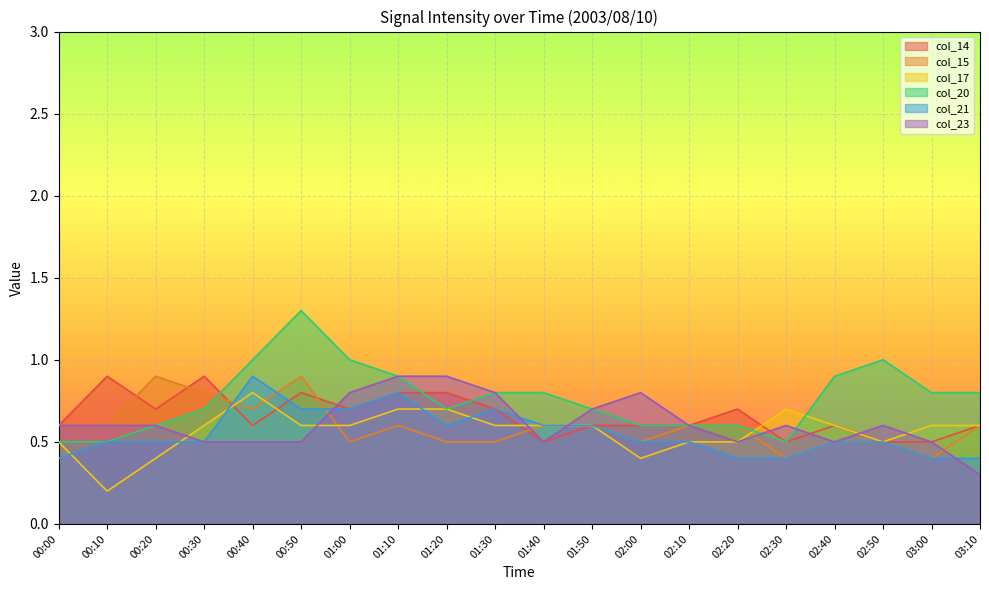

Where is the first local maximum for col_15?

00:20